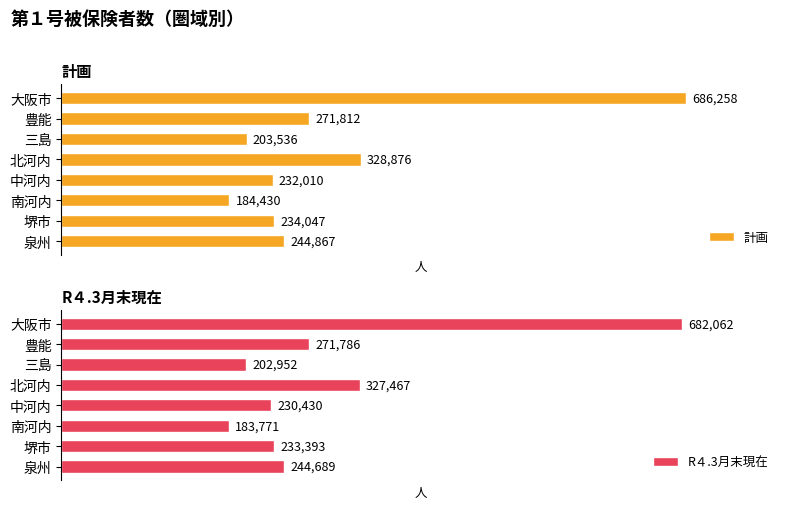

What is the sum of all 計画 values?

2385836